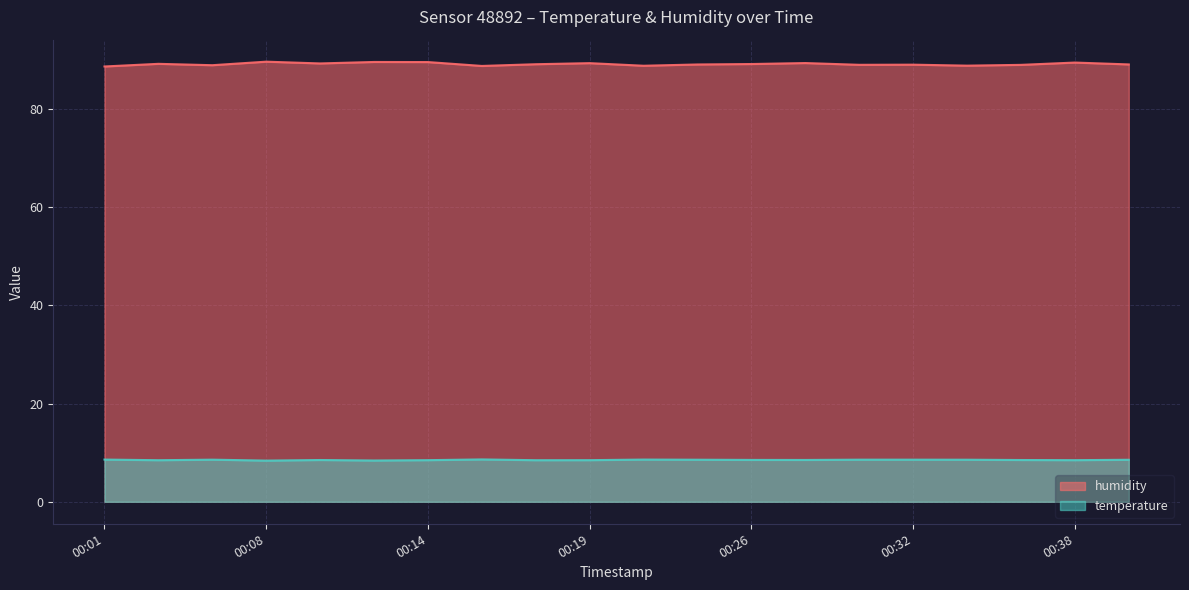

At 00:05, list the series in order from smallest to largest.

temperature, humidity